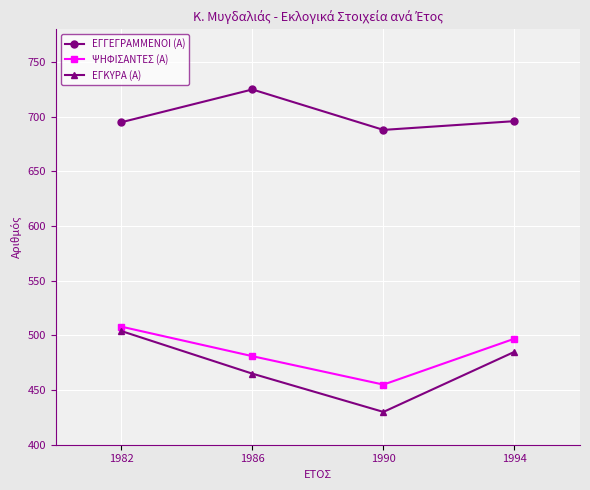

What is the difference between the maximum and second lowest values in the ΕΓΚΥΡΑ (Α) series?

39